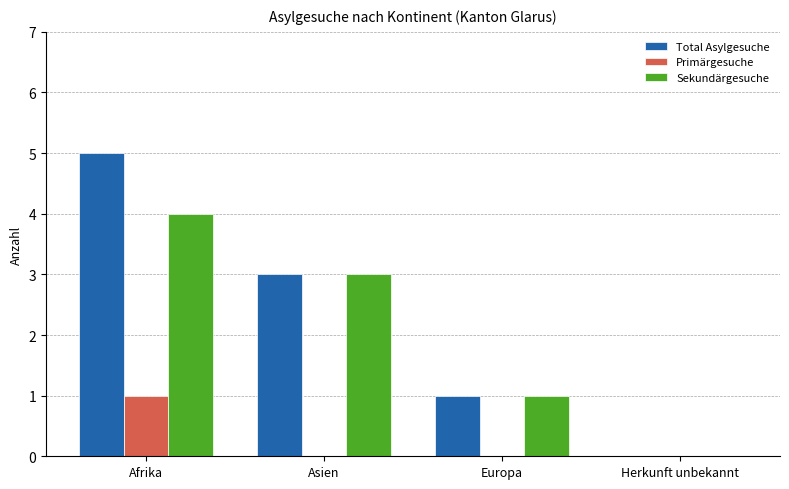

What is the total value across all series at Afrika?

10